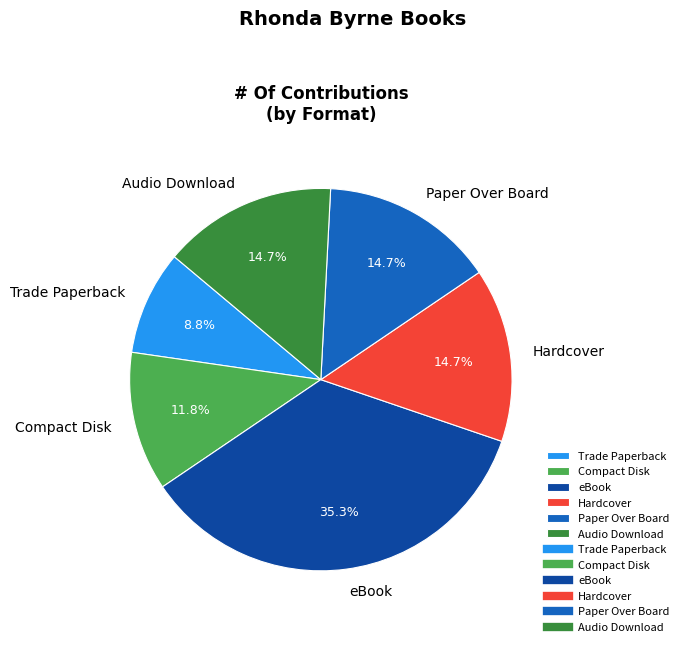

How many slices are in this pie chart?

6